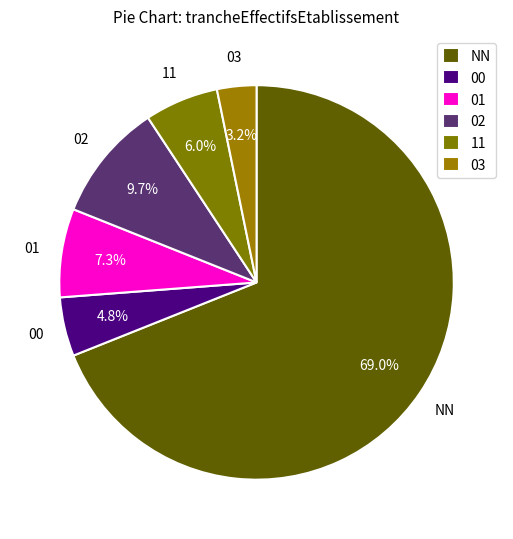

Which slice is the largest?

NN